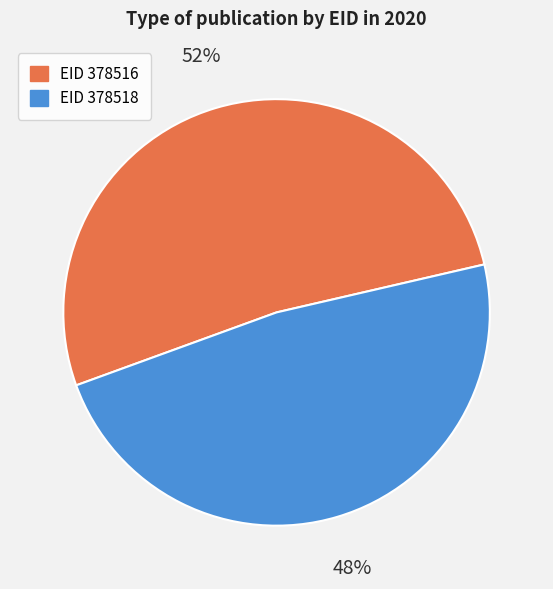

What percentage is the EID 378516 slice, to the nearest percent?

52%